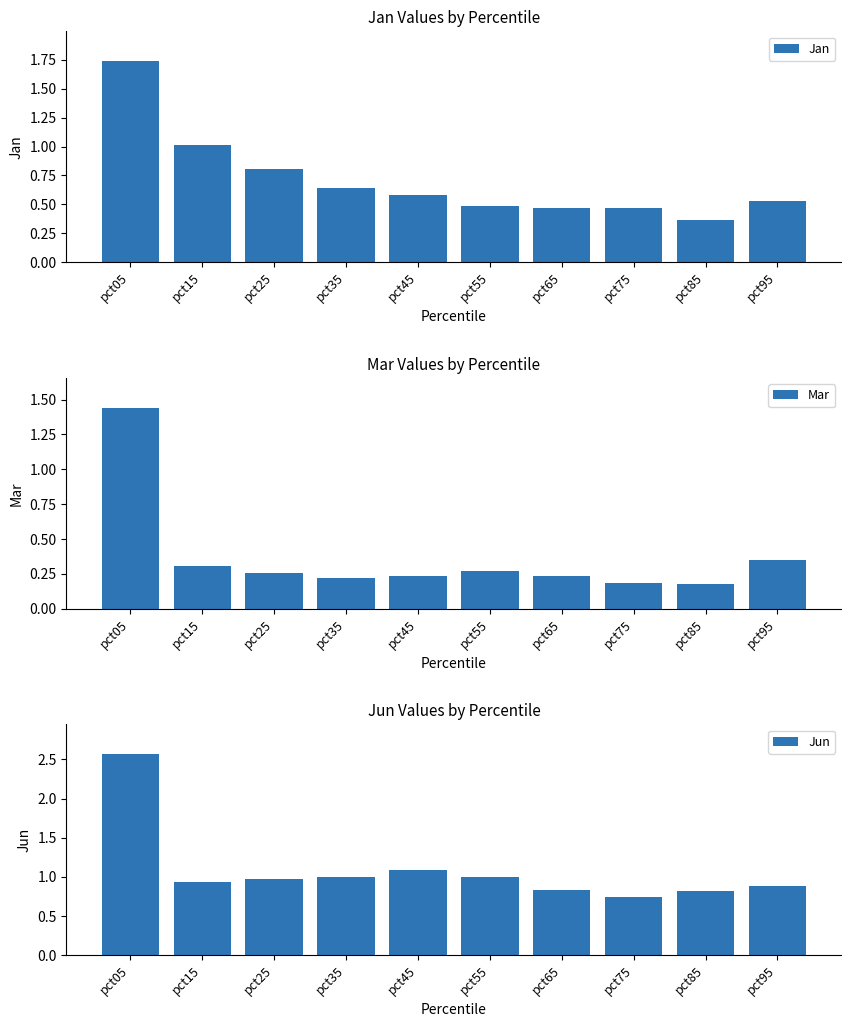

What is the difference between the maximum and minimum values in the Mar series?

1.3